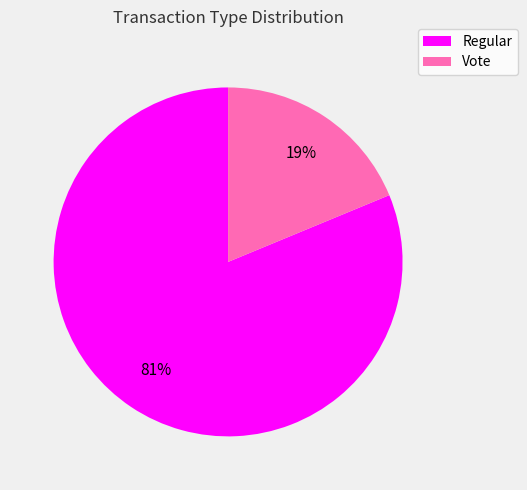

Does Vote account for over 50% of the chart?

No